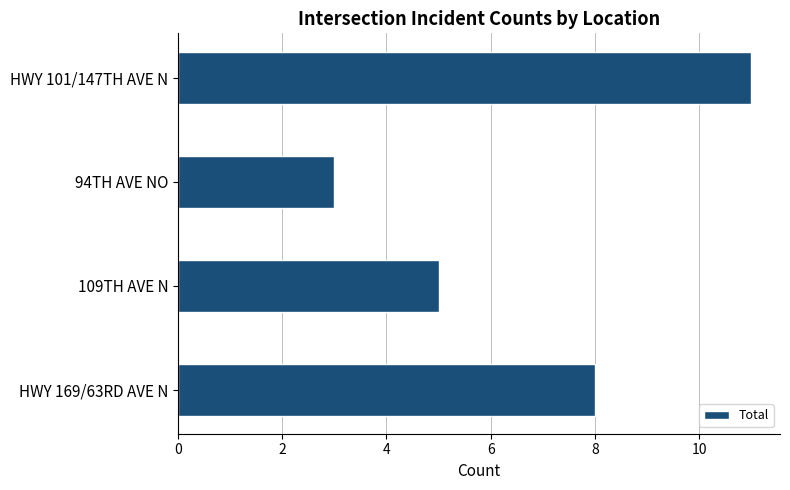

Does the chart contain stacked bars?

No